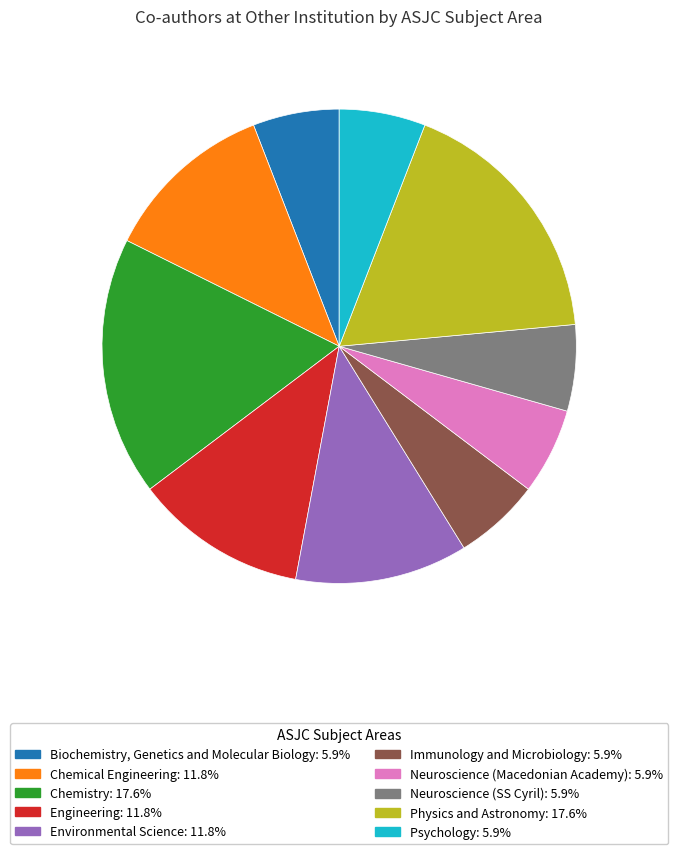

Is there a majority slice in this chart?

No